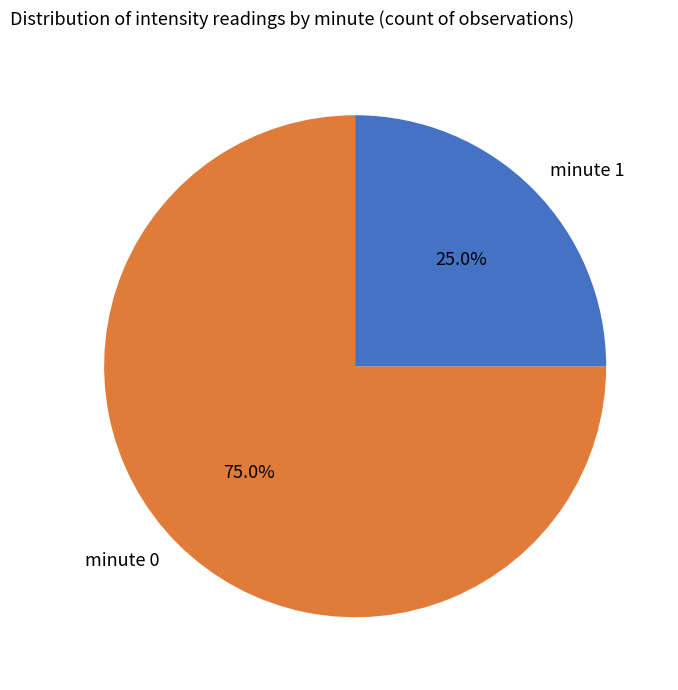

Does minute 0 represent more than half of the total?

Yes